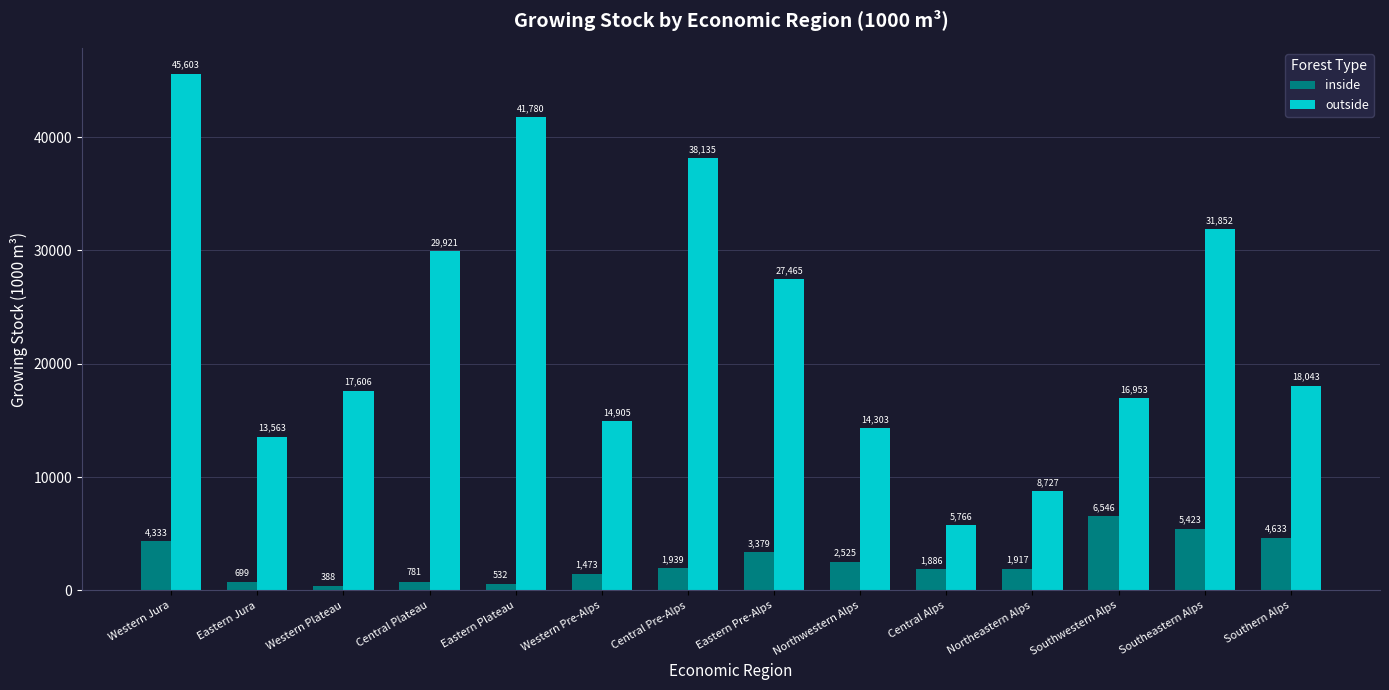

Rank the series by their maximum value, from lowest to highest.

inside, outside